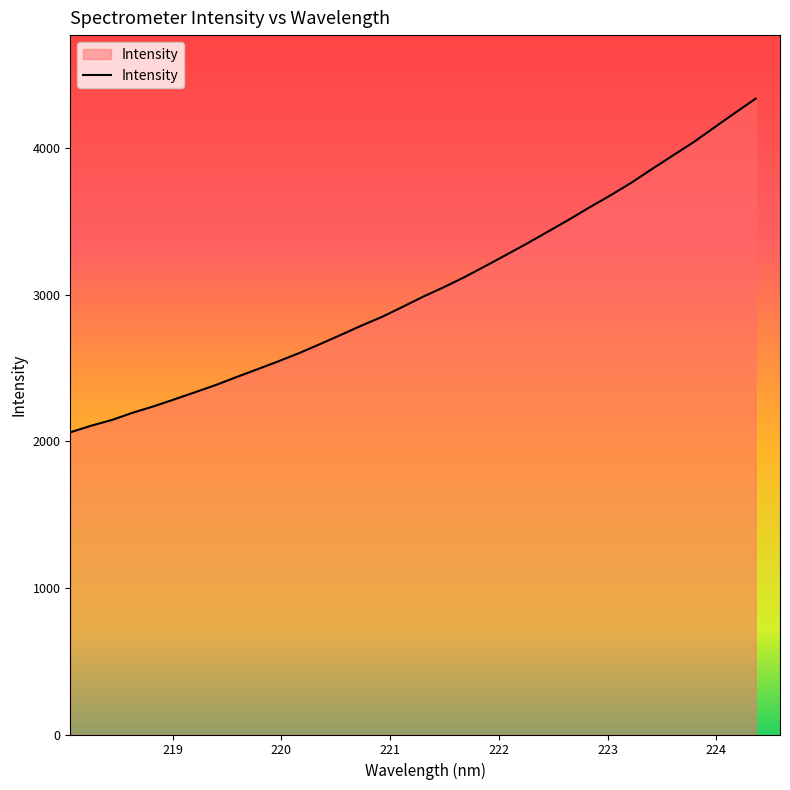

What is the maximum value shown in the chart?

4337.7